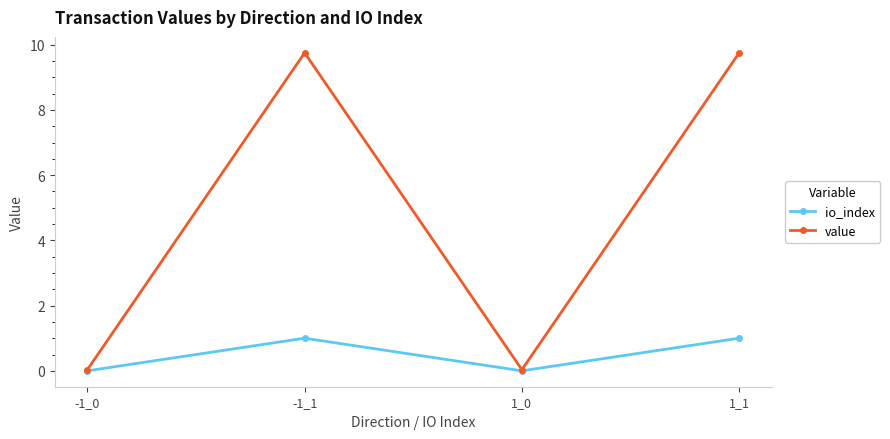

Between -1_0 and -1_1, which series saw the biggest shift?

value